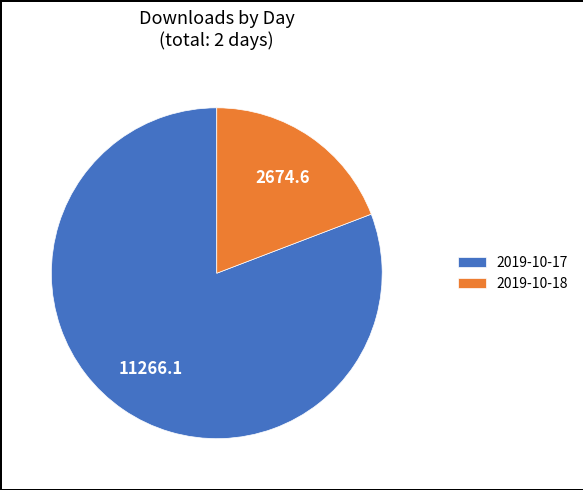

Combined, do 2019-10-17 and 2019-10-18 account for over 50%?

Yes